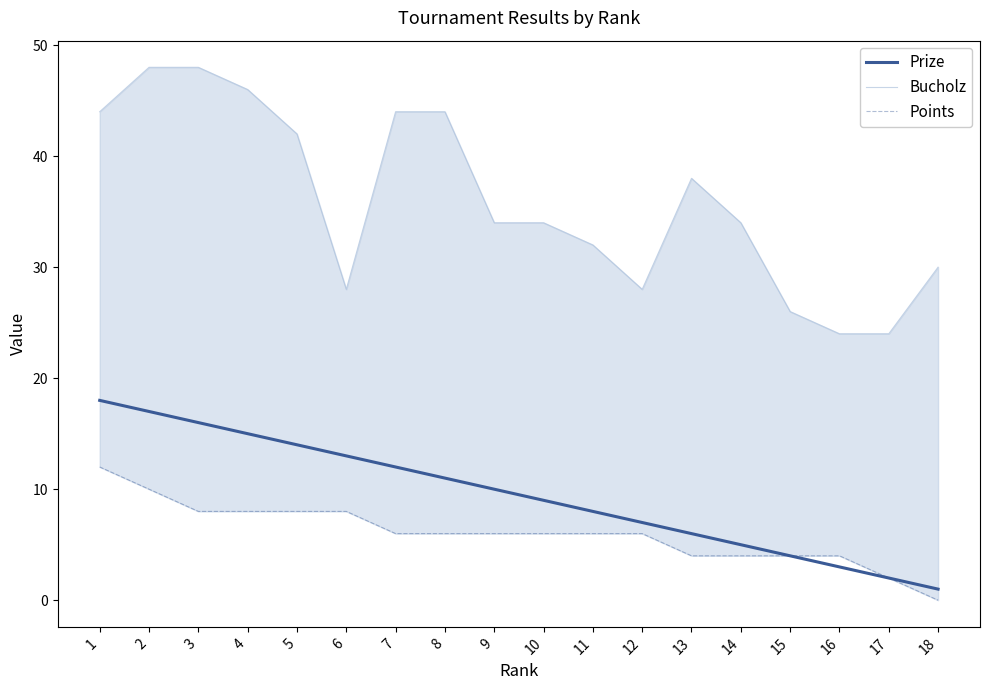

What is the difference between the maximum and minimum values in the Bucholz series?

24